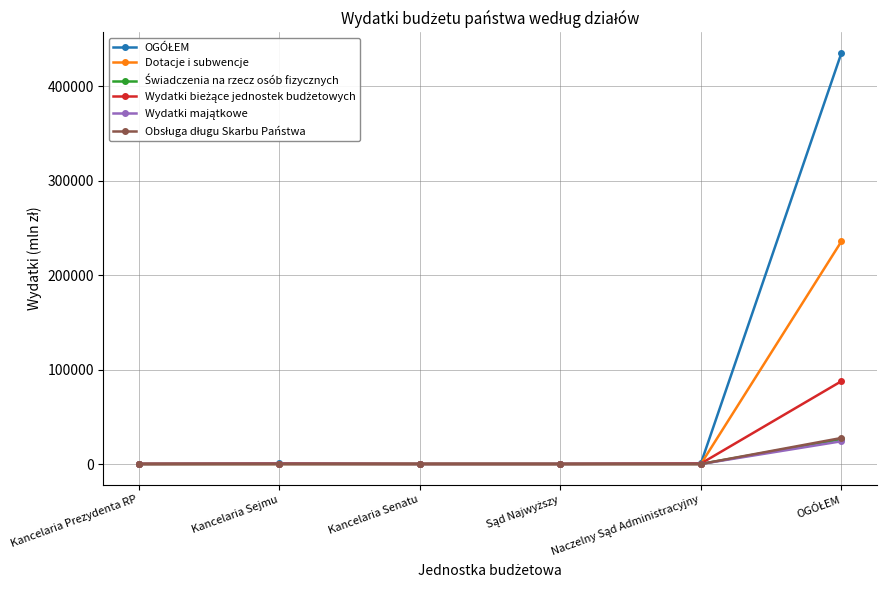

What is the label of the 1st point from the left?

Kancelaria Prezydenta RP